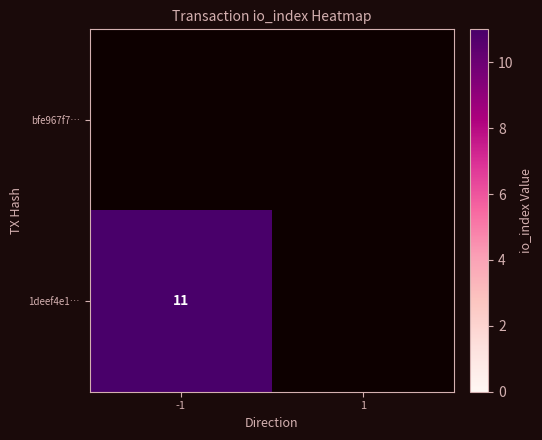

How many positive values does the 1deef4e1… series have?

1